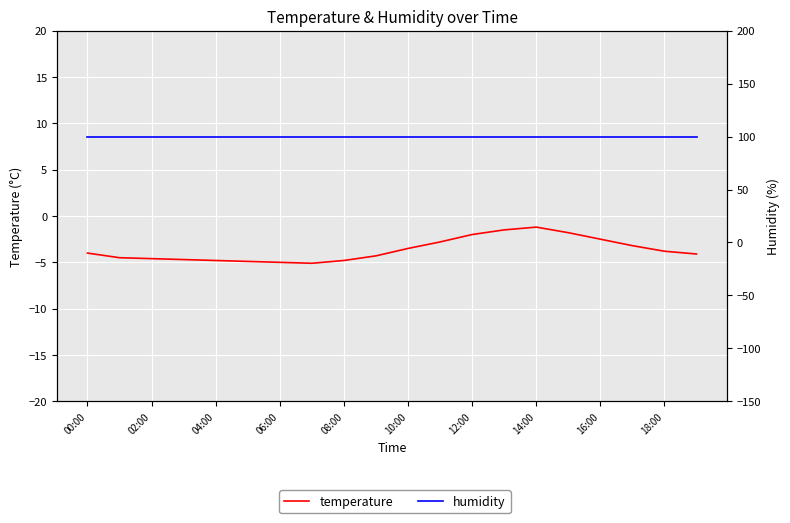

What is the difference between the temperature values at 14 and 13?

0.3